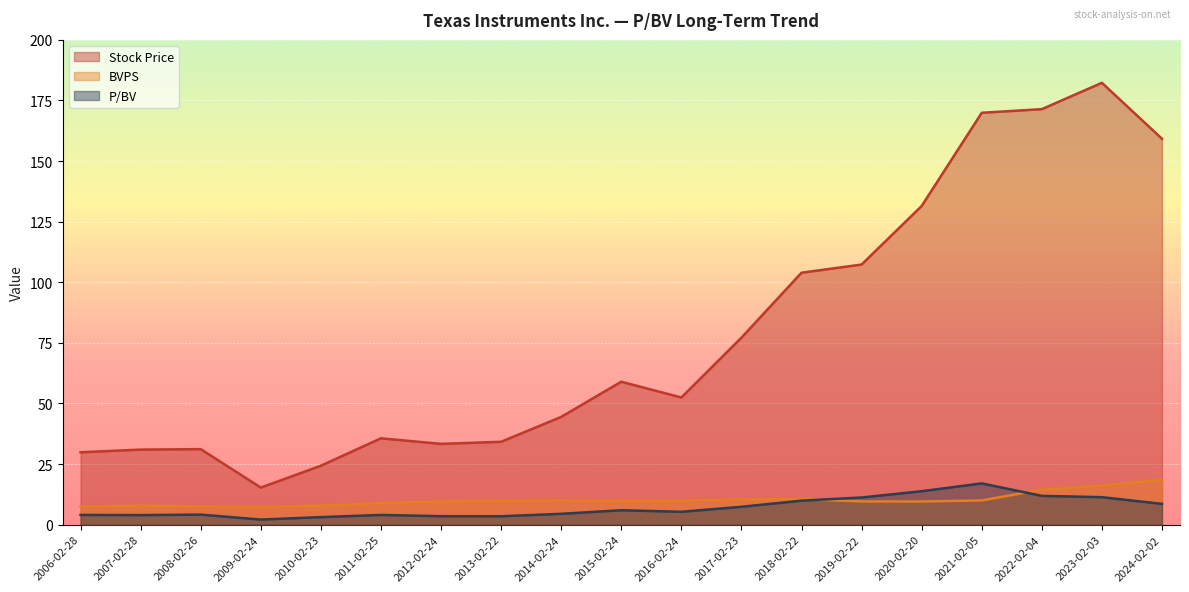

What are all the series names shown in the legend?

Stock Price, BVPS, P/BV